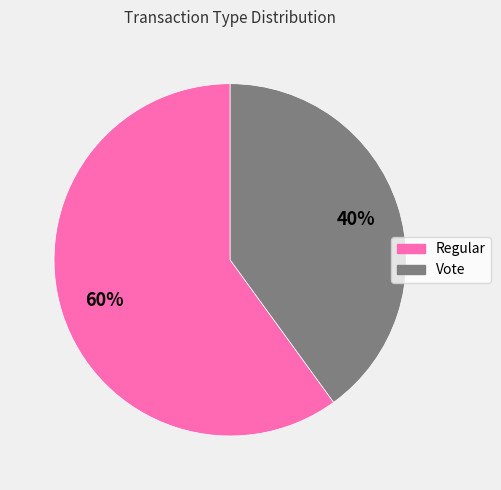

Count the number of slices in the pie.

2